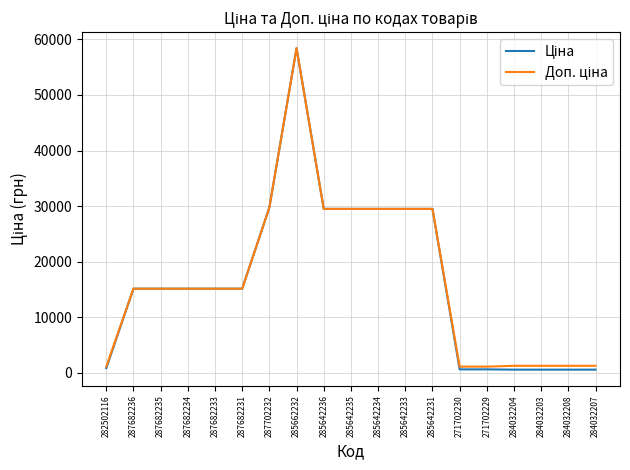

What is the greatest value displayed?

58426.5